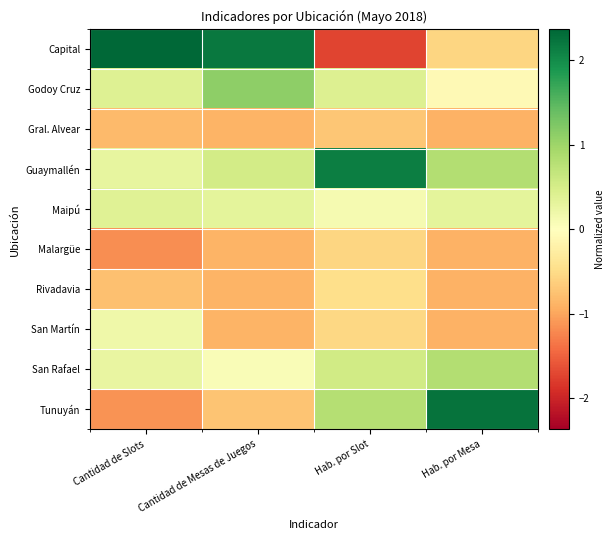

At how many categories does at least one series exceed 0?

4